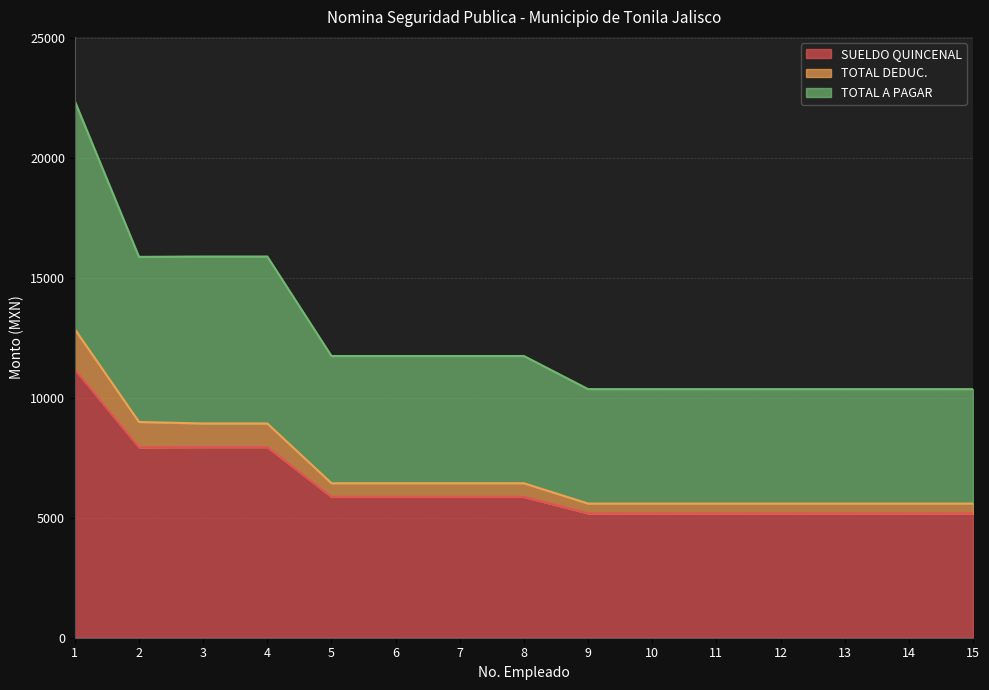

Which series has the largest range (max minus min)?

TOTAL A PAGAR